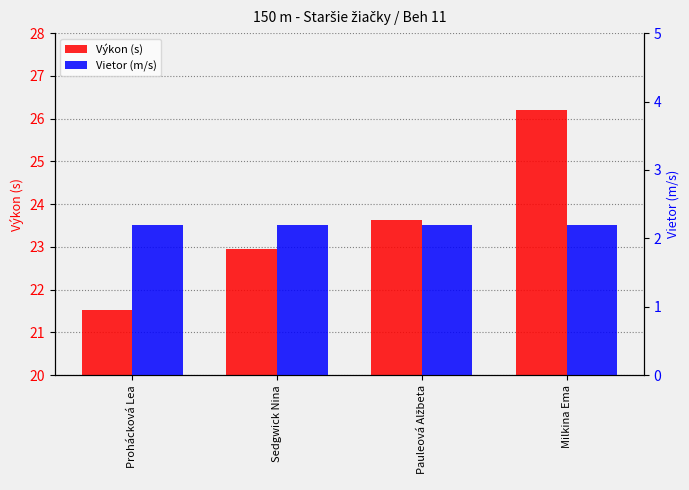

True or false: Výkon (s) has a value of 23.6 at Pauleová Alžbeta.

True